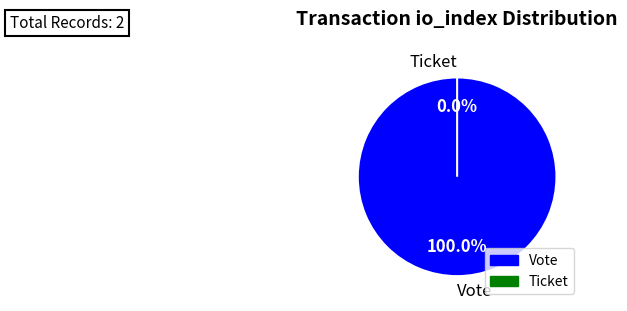

Rank the categories by value from highest to lowest.

Vote, Ticket